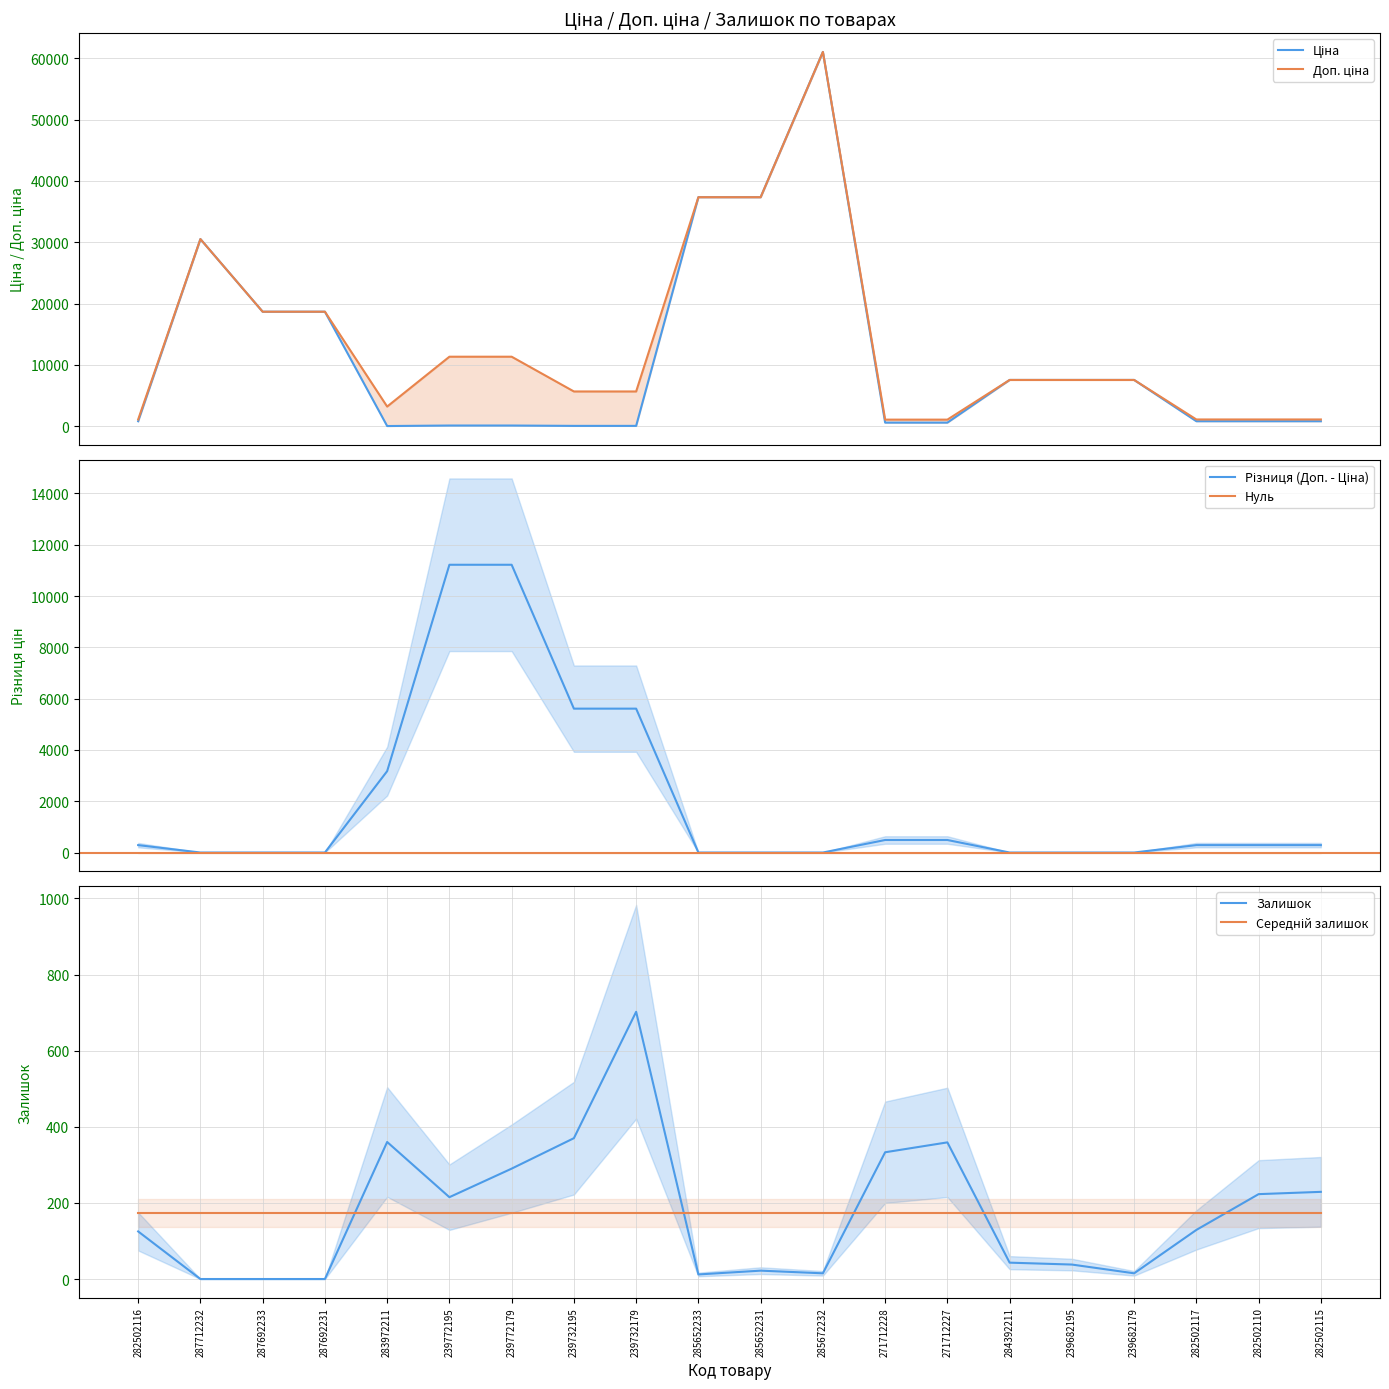

What is the total value across all series at 239732195?

6093.7